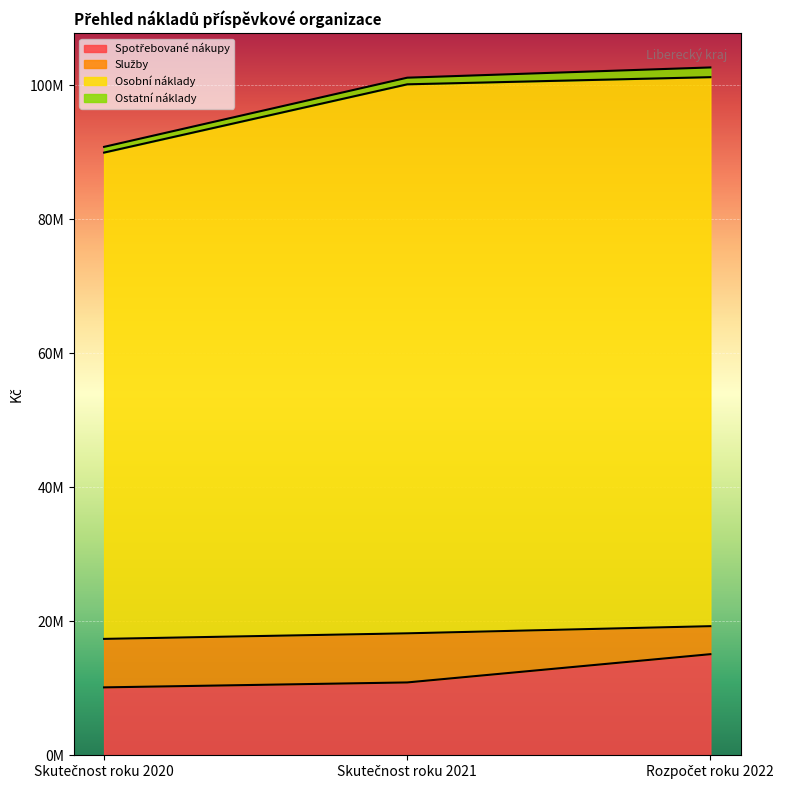

What is the value of the Spotřebované nákupy point at the 1st from the left?

10131559.2